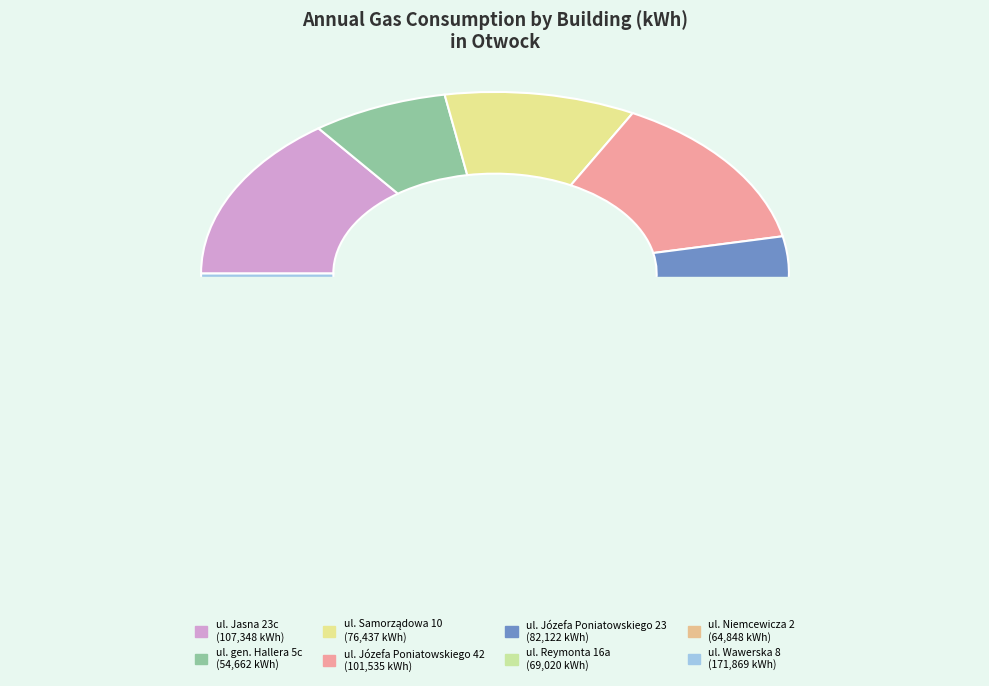

To the nearest percent, what portion does ul. Józefa Poniatowskiego 42 represent?

14%